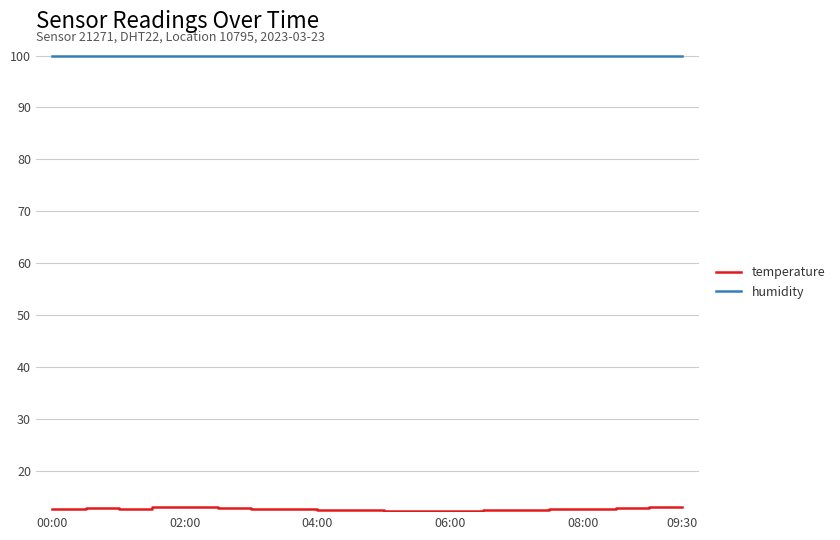

How many lines are shown in the chart?

2